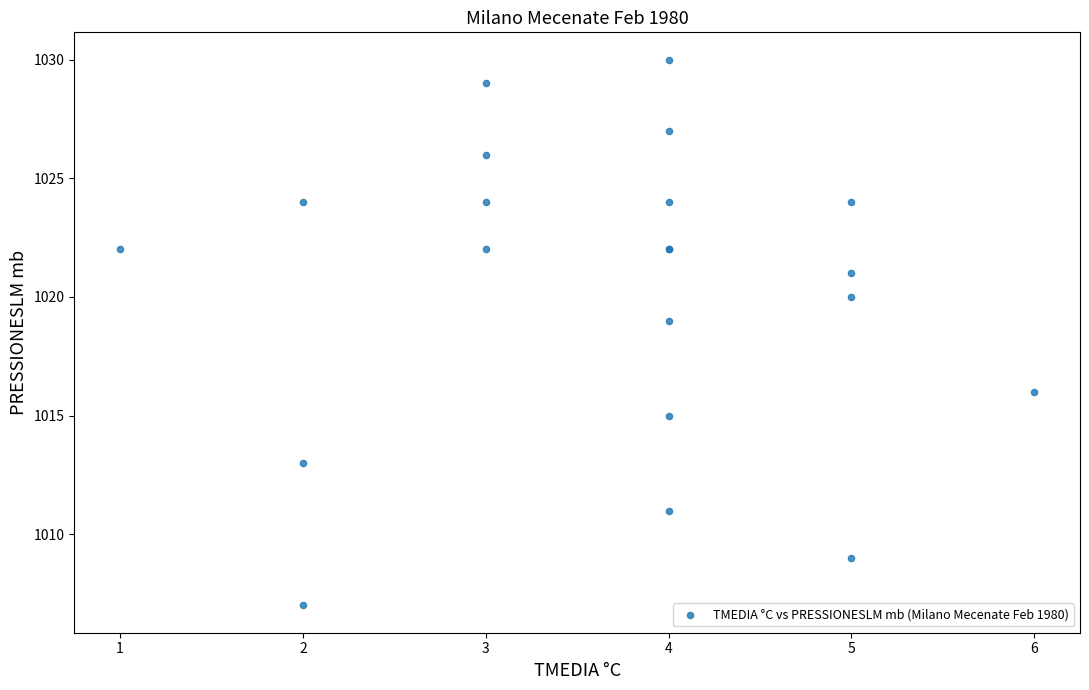

What Y value in the scatter plot is closest to 1018?

1019